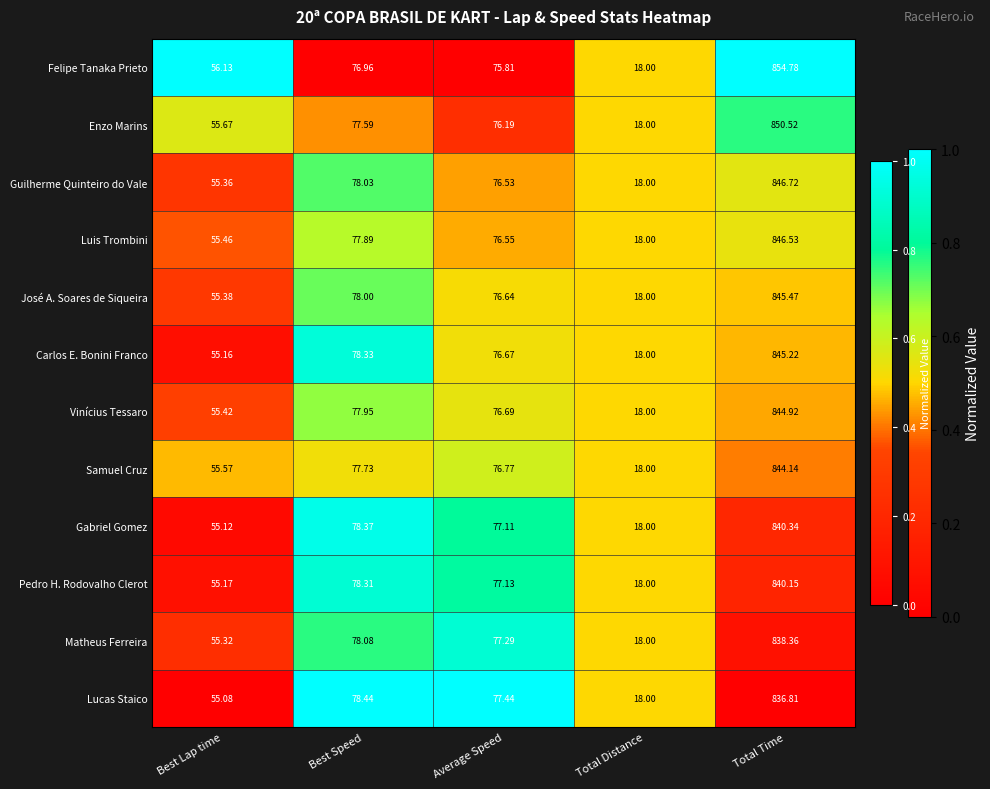

At which label does Vinícius Tessaro reach its peak?

Total Time